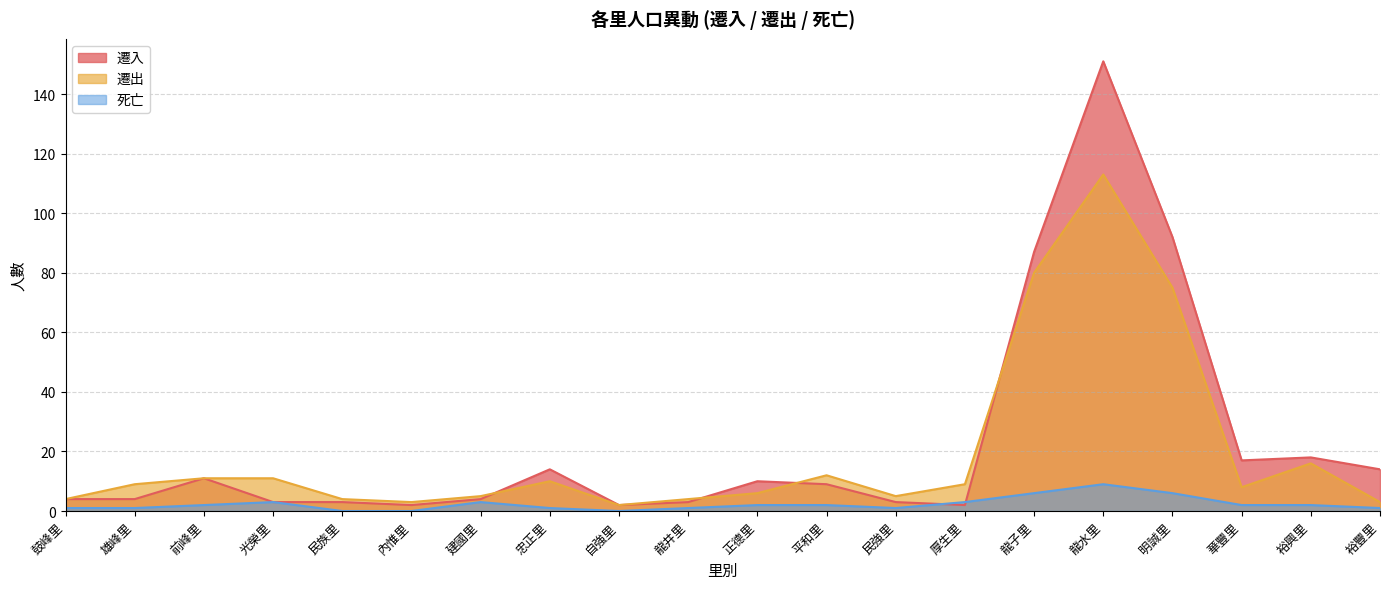

Which category has the highest value in the 遷出 series?

龍水里